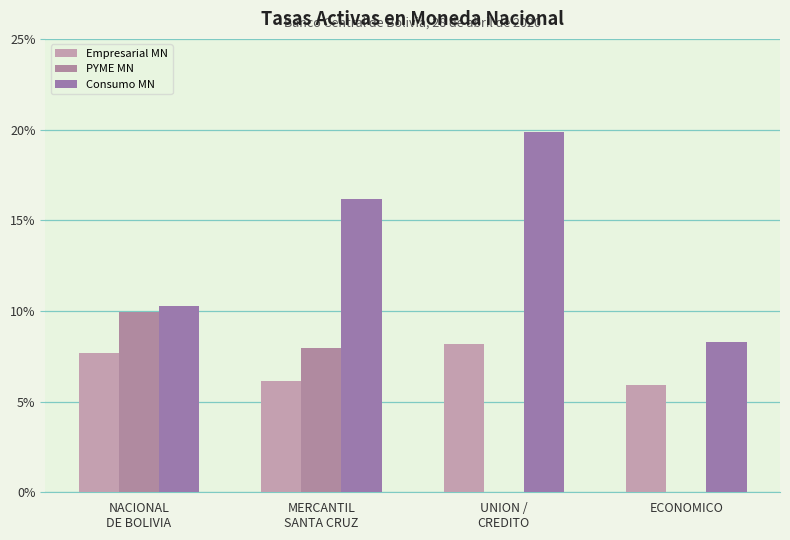

How many groups of bars are there?

4